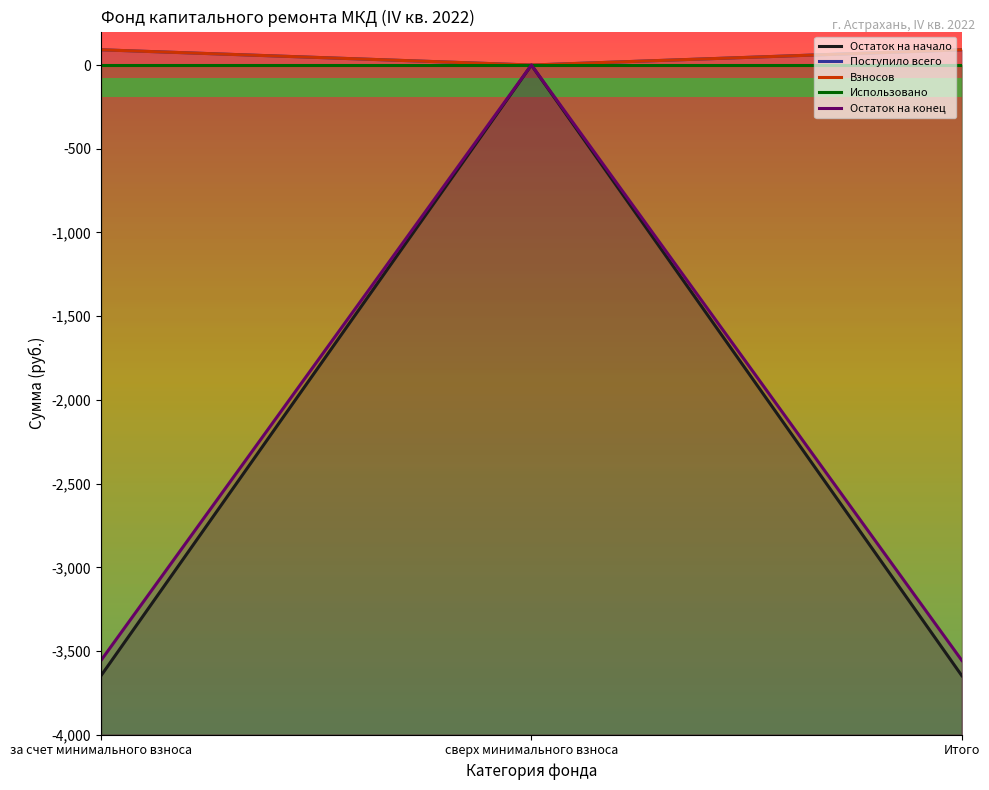

What is the label of the 3rd point from the right?

за счет минимального взноса